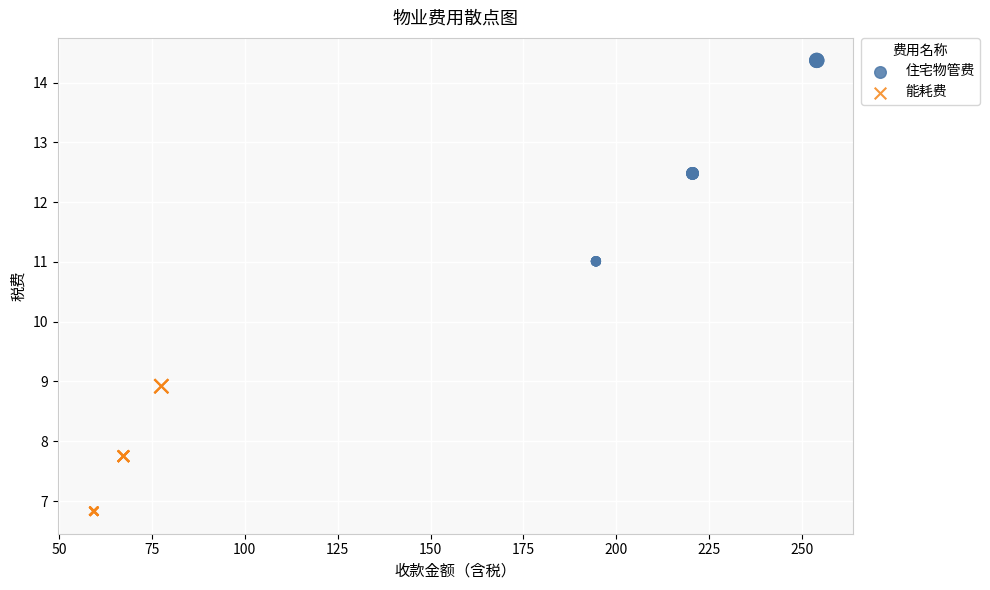

Which series contains the lowest Y value?

能耗费